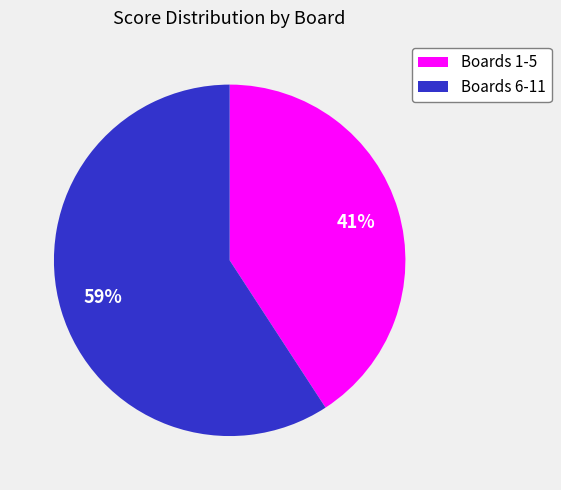

Is there any slice that represents more than half of the pie?

Yes